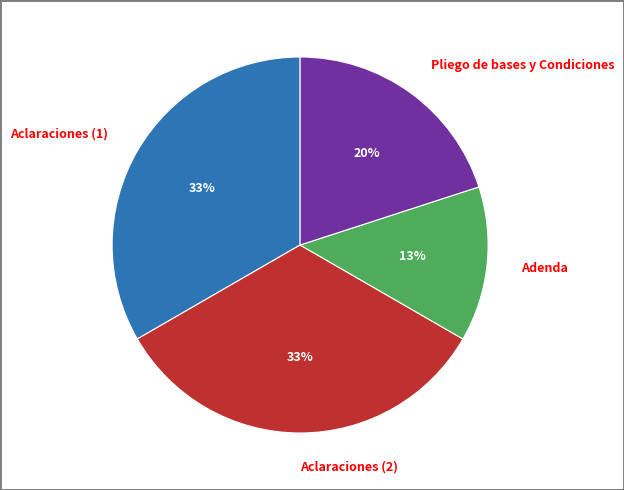

True or false: Aclaraciones (1) accounts for 28% of the total.

False